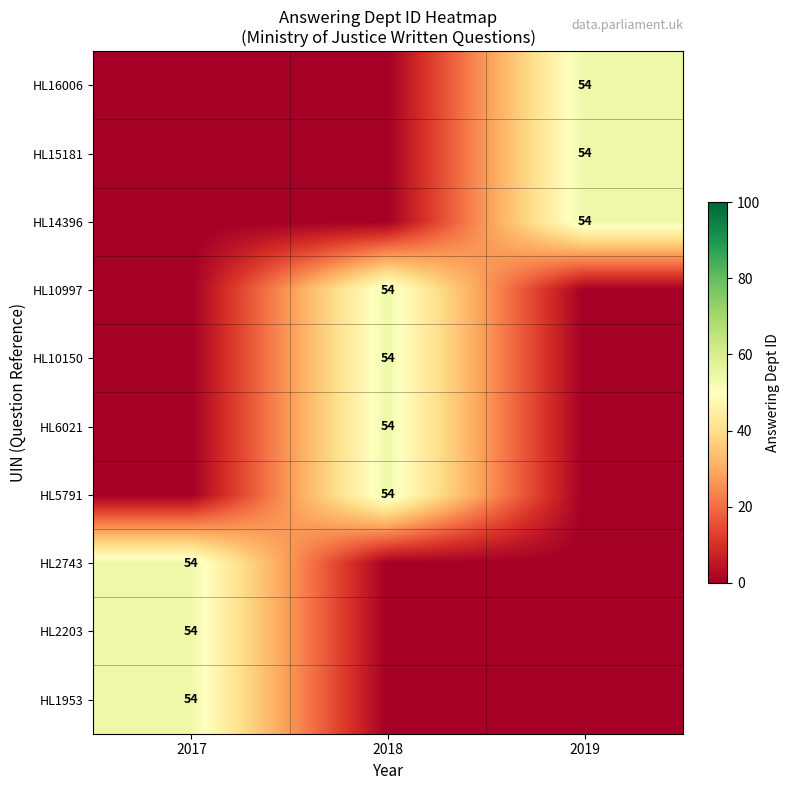

How many categories are shown in the chart?

3